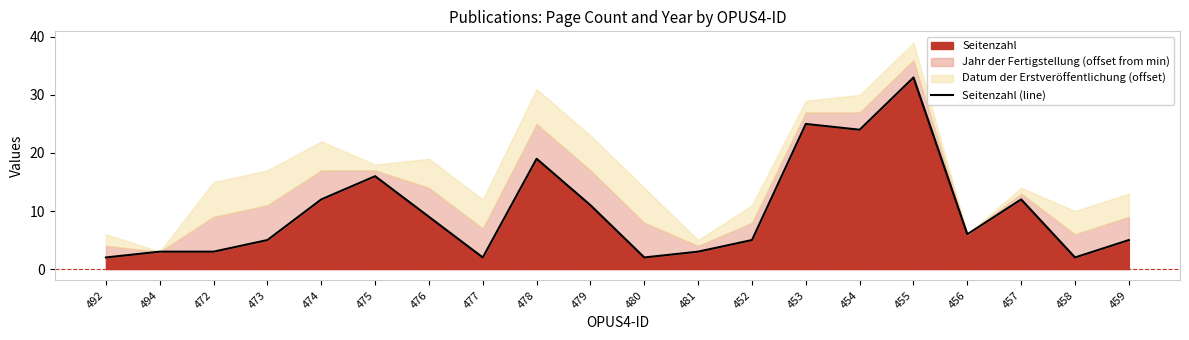

List the labels in order of value, smallest first.

492, 477, 480, 458, 494, 472, 481, 473, 452, 459, 456, 476, 479, 474, 457, 475, 478, 454, 453, 455